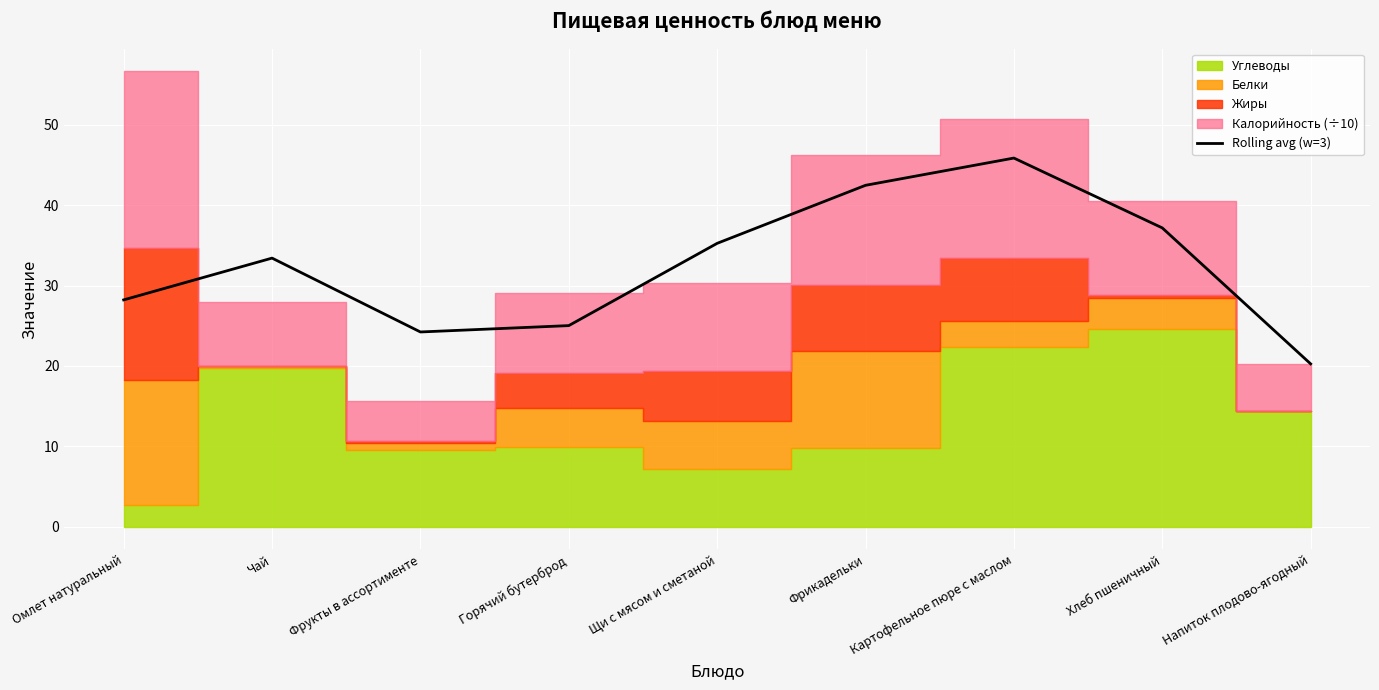

What is the sum of all values?

292.0